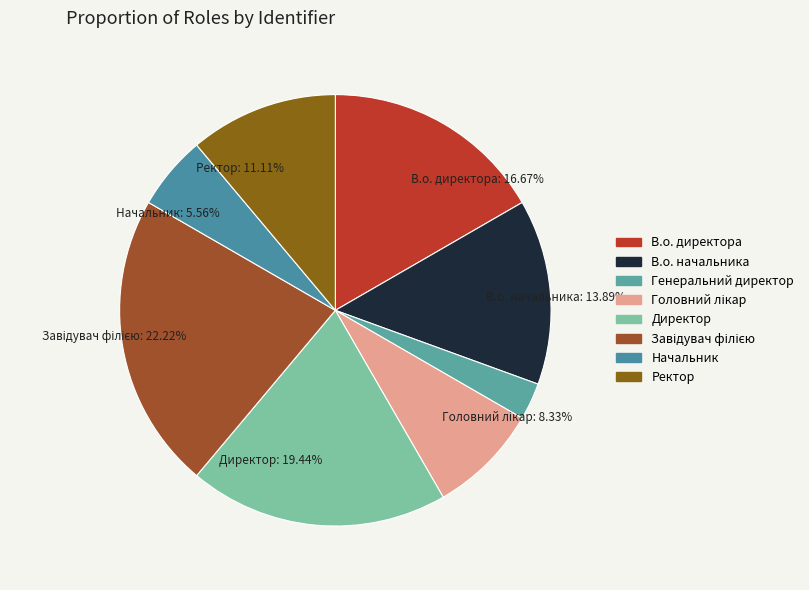

To the nearest percent, what is the difference between the В.о. начальника and Начальник slice percentages?

8%